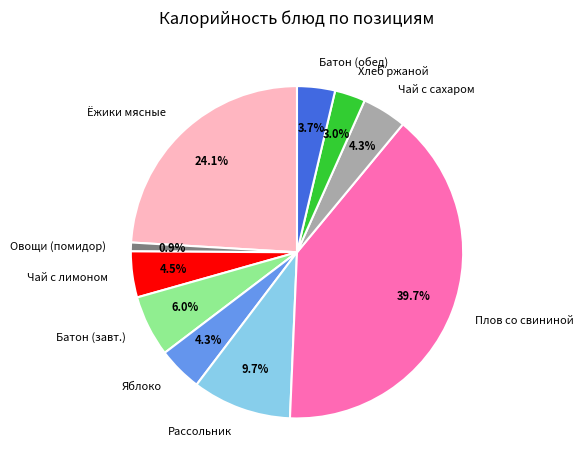

What is the smallest slice in the pie chart?

Овощи (помидор)